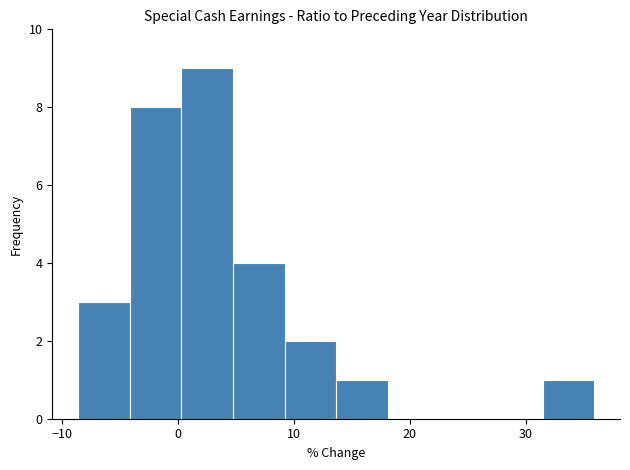

Reading left to right, transcribe this chart: for each bar, give the range it covers on the x-axis and its height. Neither the bar edges nor the heights are printed on the chart, so give them approximately, as read against the axes.

-9 to -4: 3
-4 to 0: 8
0 to 5: 9
5 to 9: 4
9 to 14: 2
14 to 18: 1
18 to 23: 0
23 to 27: 0
27 to 31: 0
31 to 36: 1